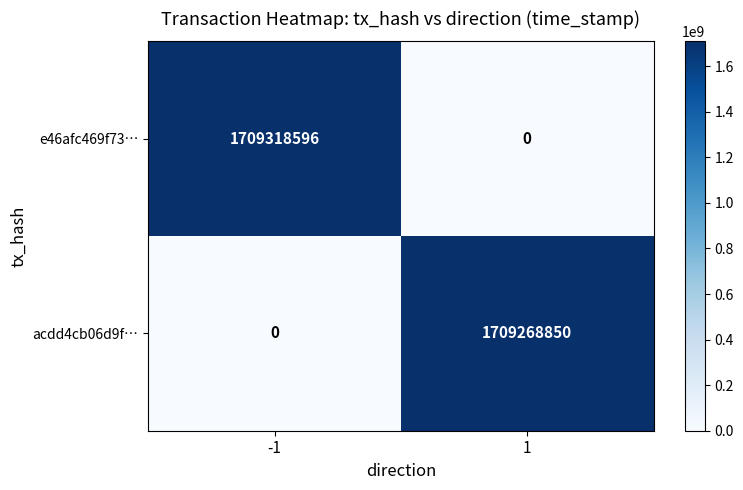

What is the maximum value shown in the chart?

1709318596